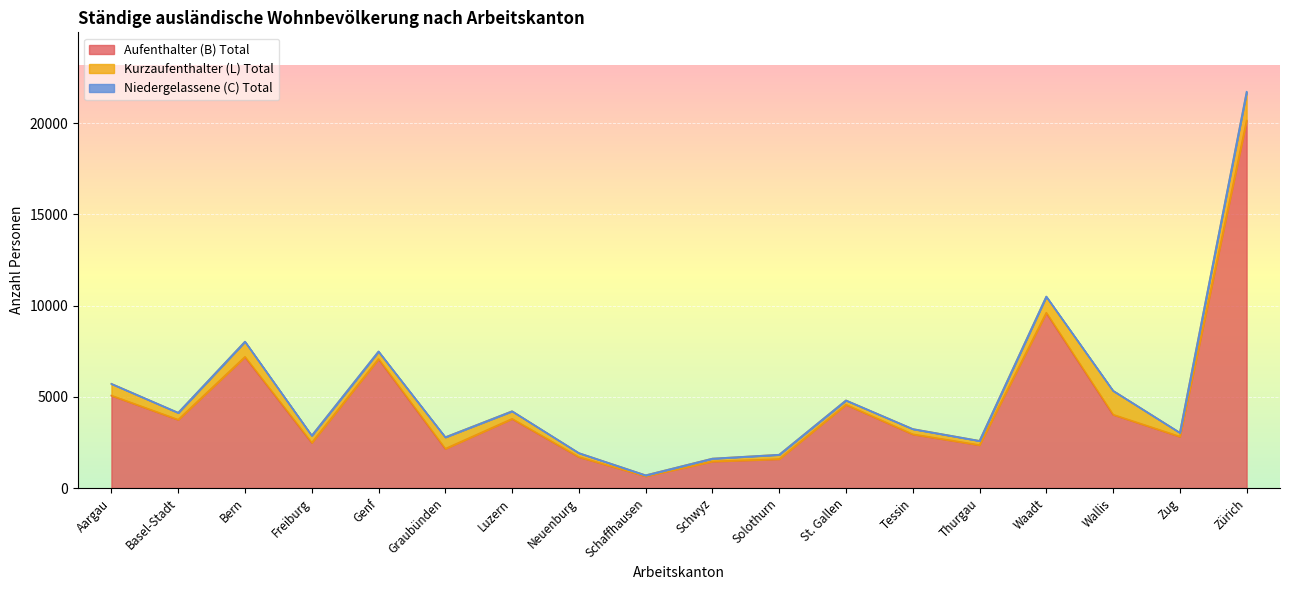

True or false: Aufenthalter (B) Total and Kurzaufenthalter (L) Total intersect in this chart.

False